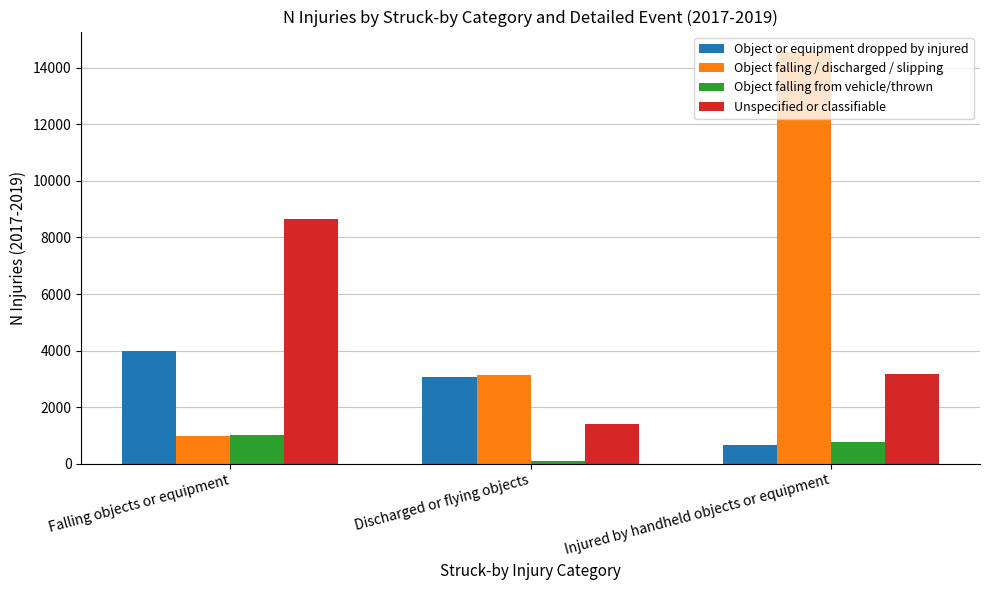

Which series has the largest total across all categories?

Object falling / discharged / slipping